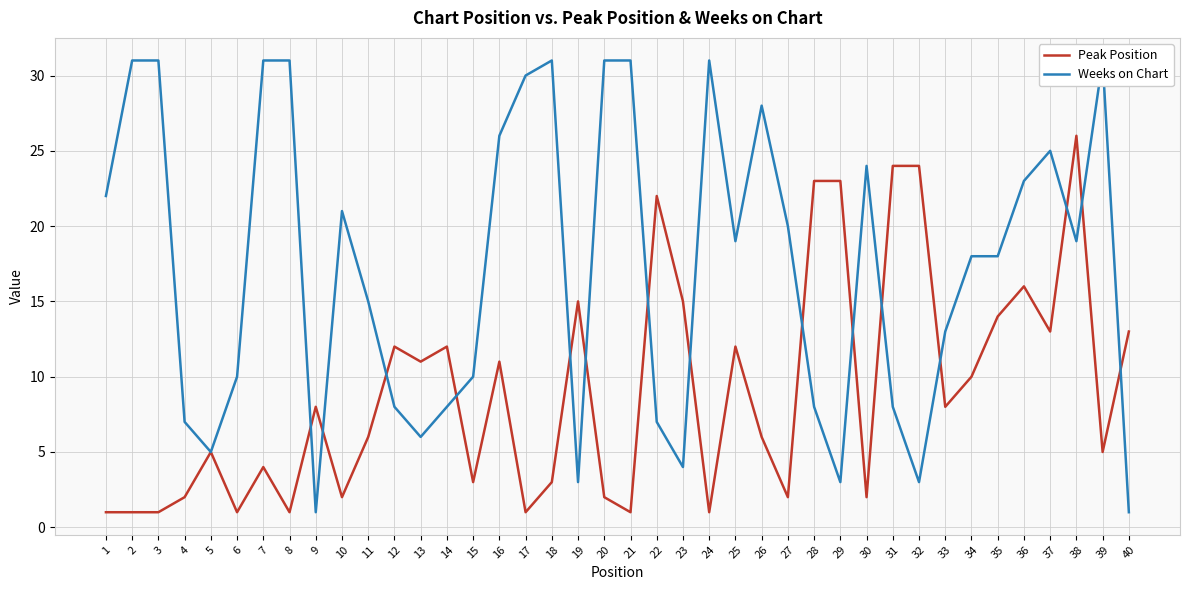

At which category does the chart reach its minimum across all series?

1